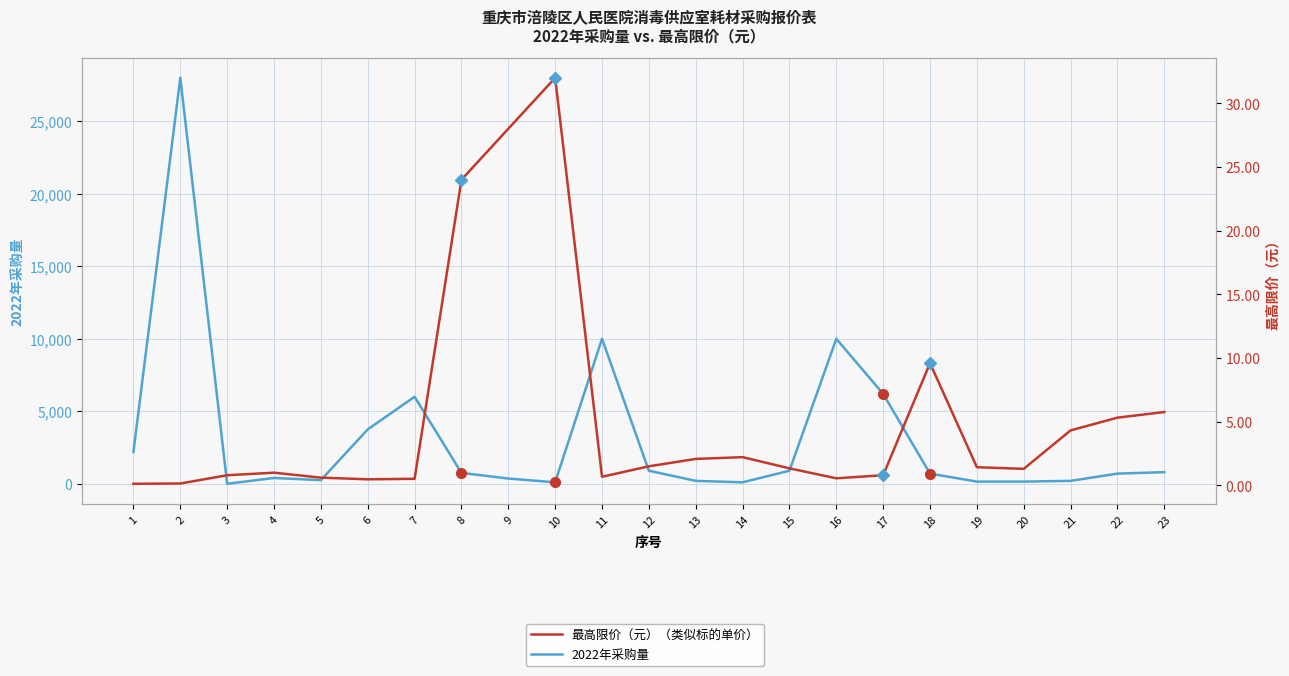

At which category is the sum across all series the highest?

2